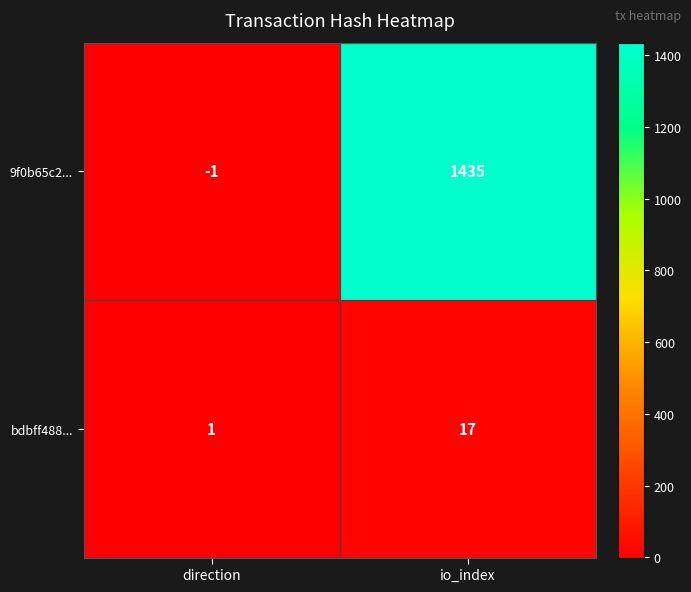

Which series changed the most between direction and io_index?

9f0b65c2...